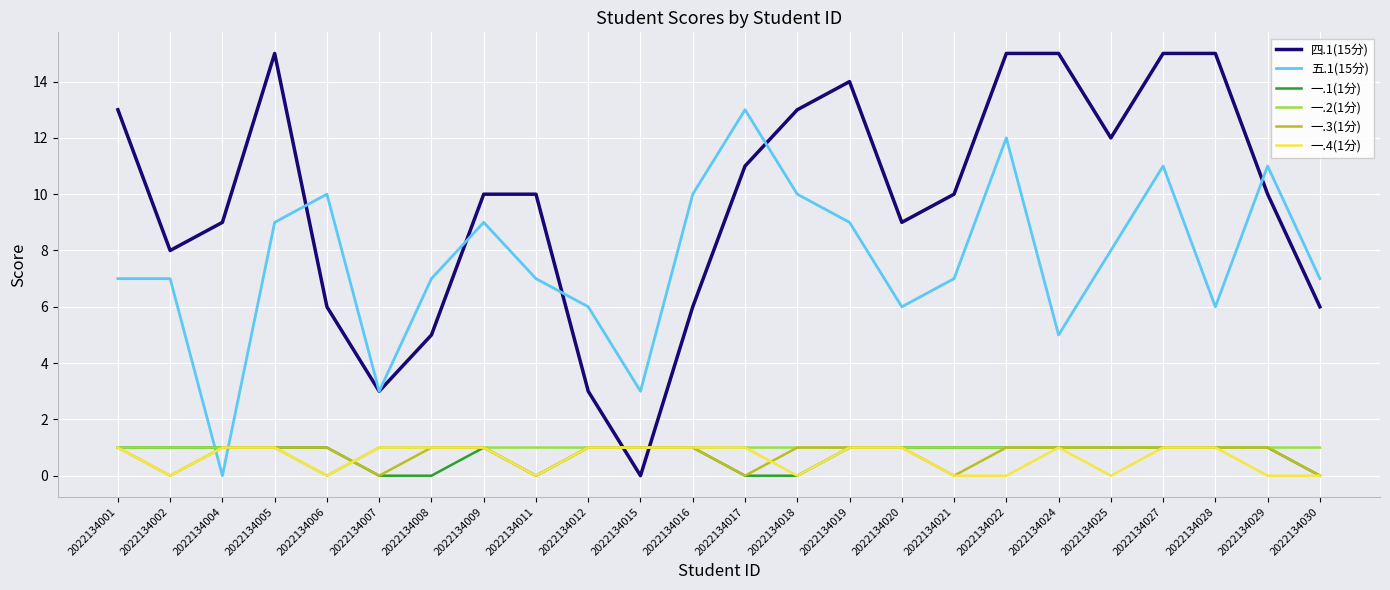

What is the total value across all series at 2022134017?

26